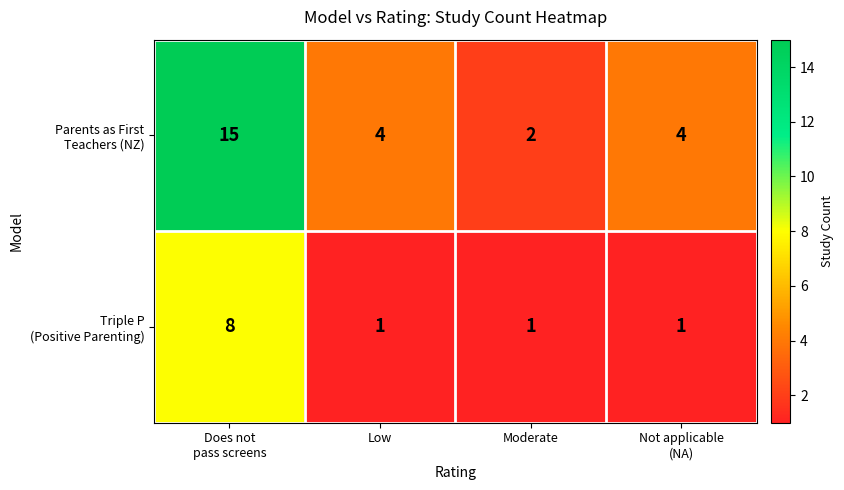

At how many categories does at least one series exceed 3?

3